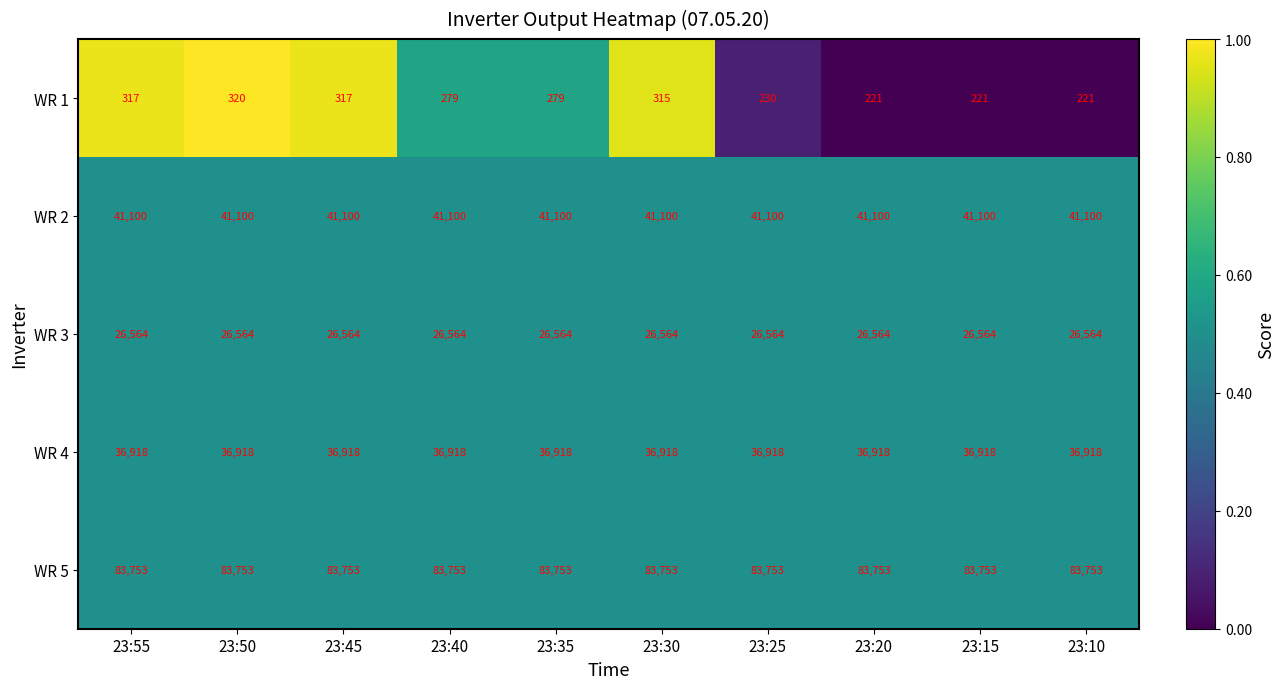

What is the sum of the WR 3 values at 23:40 and 23:15?

53128